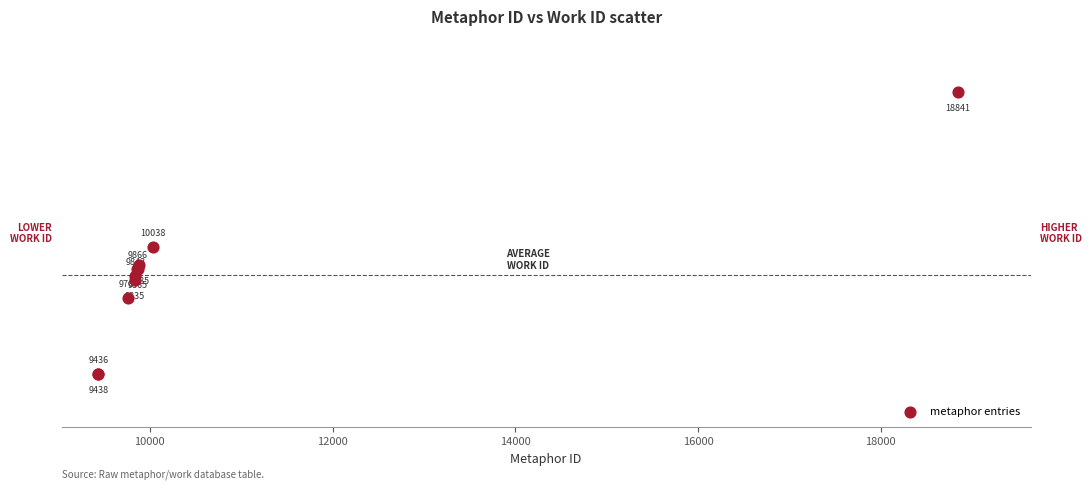

What Y value in the scatter plot is closest to 3902?

3876